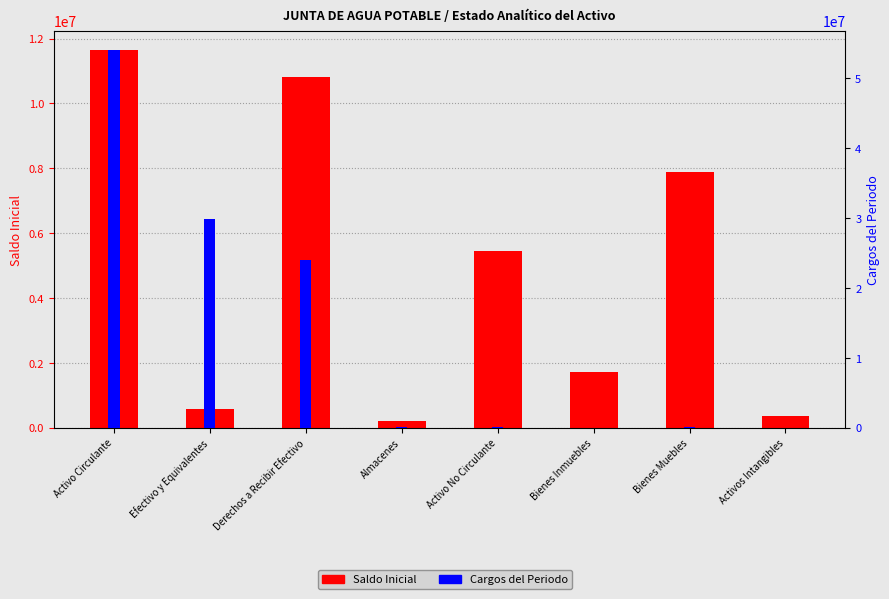

How many bars are there in each group?

2